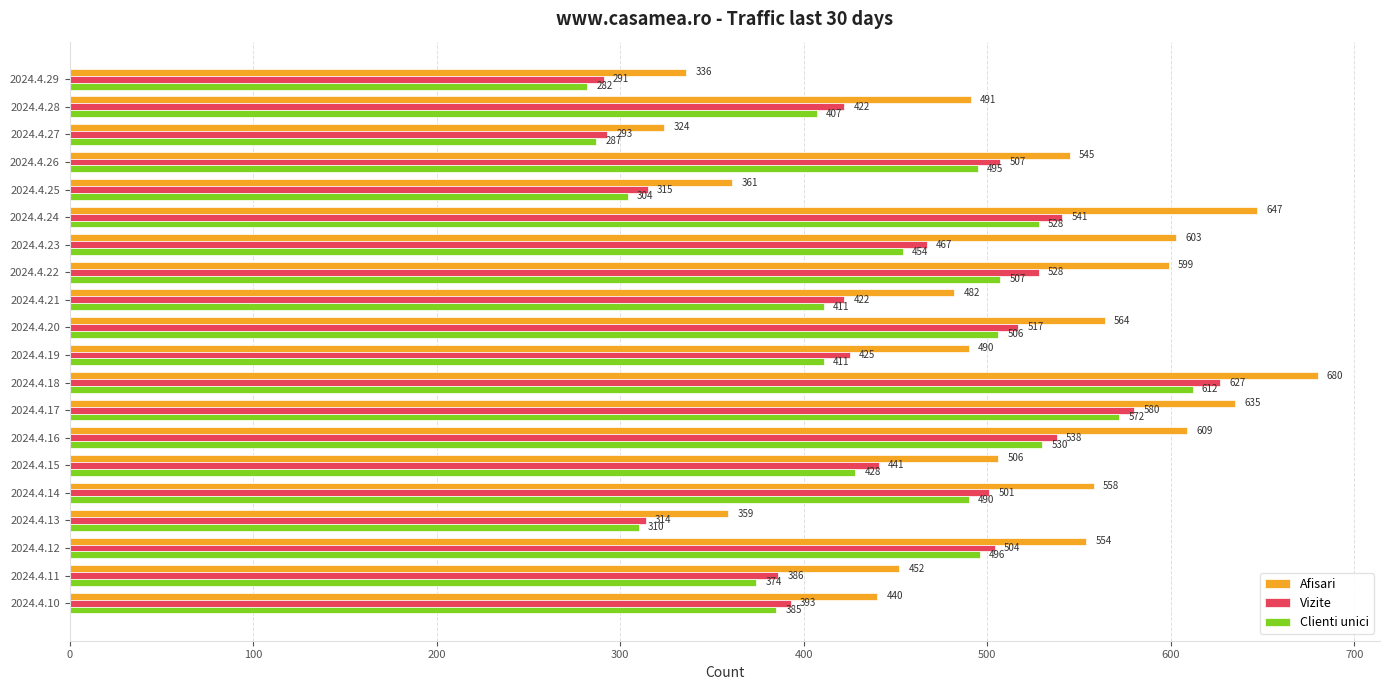

List the labels in order of Afisari value, smallest first.

2024.4.27, 2024.4.29, 2024.4.13, 2024.4.25, 2024.4.10, 2024.4.11, 2024.4.21, 2024.4.19, 2024.4.28, 2024.4.15, 2024.4.26, 2024.4.12, 2024.4.14, 2024.4.20, 2024.4.22, 2024.4.23, 2024.4.16, 2024.4.17, 2024.4.24, 2024.4.18